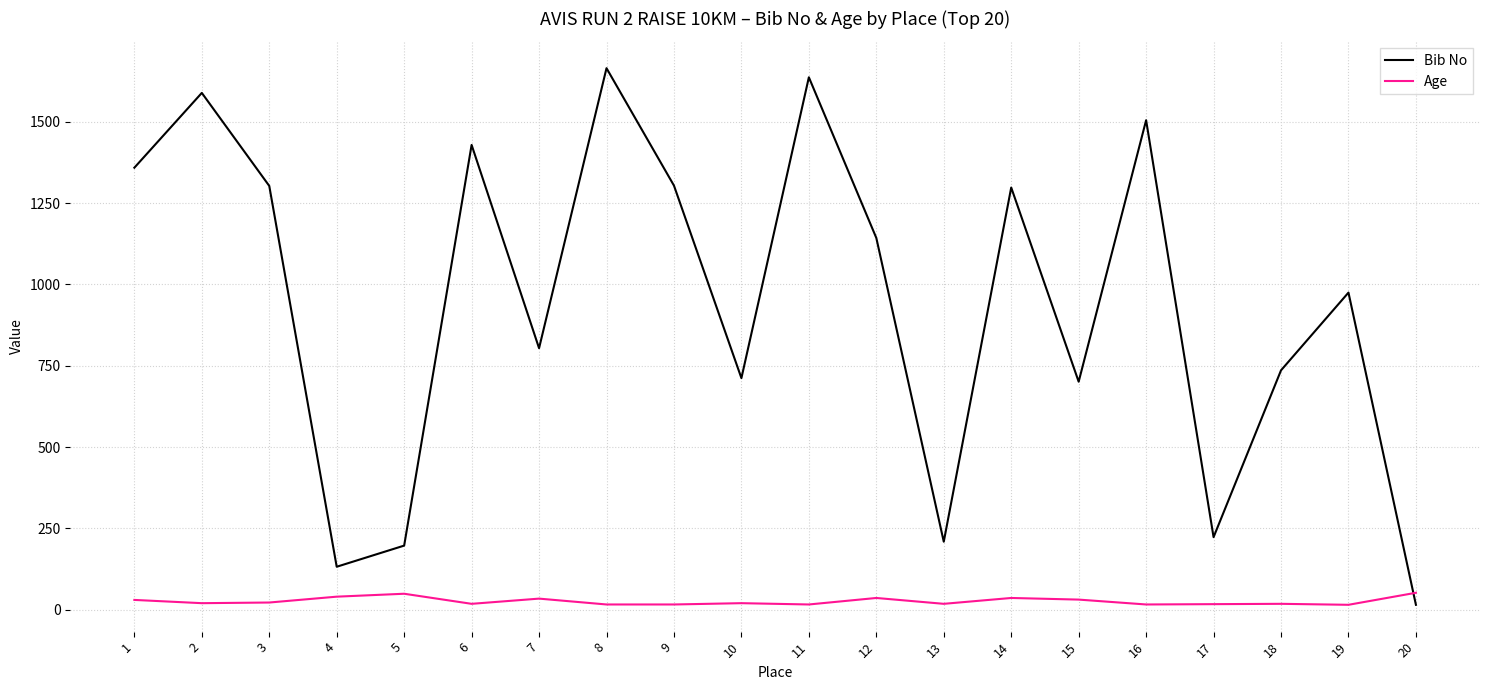

What is the difference between the maximum and minimum values in the Bib No series?

1650